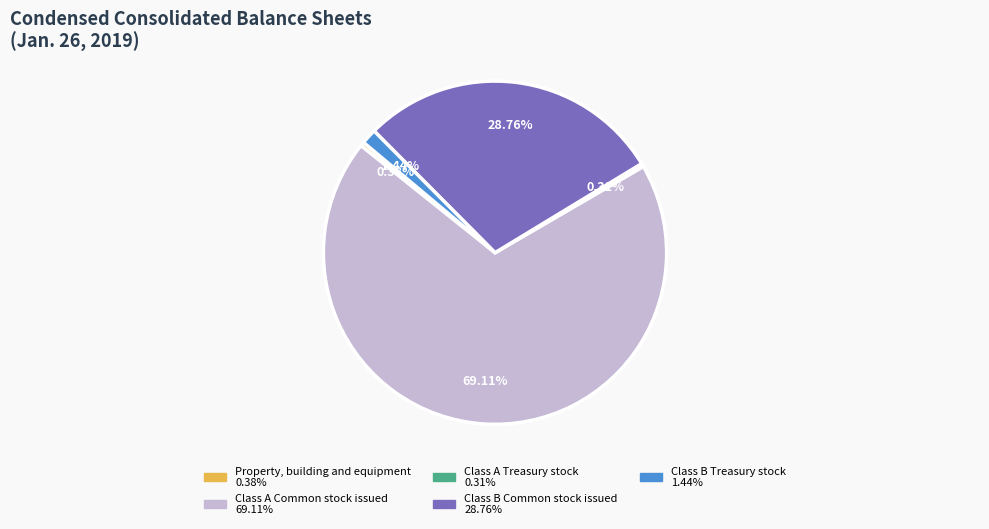

Which slice is the largest?

Class A Common stock issued